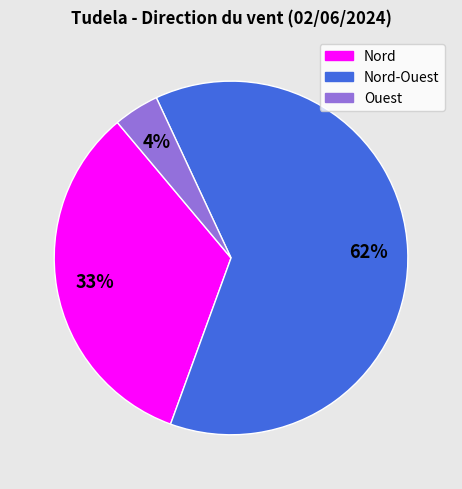

To the nearest percent, what is the average slice percentage?

33%